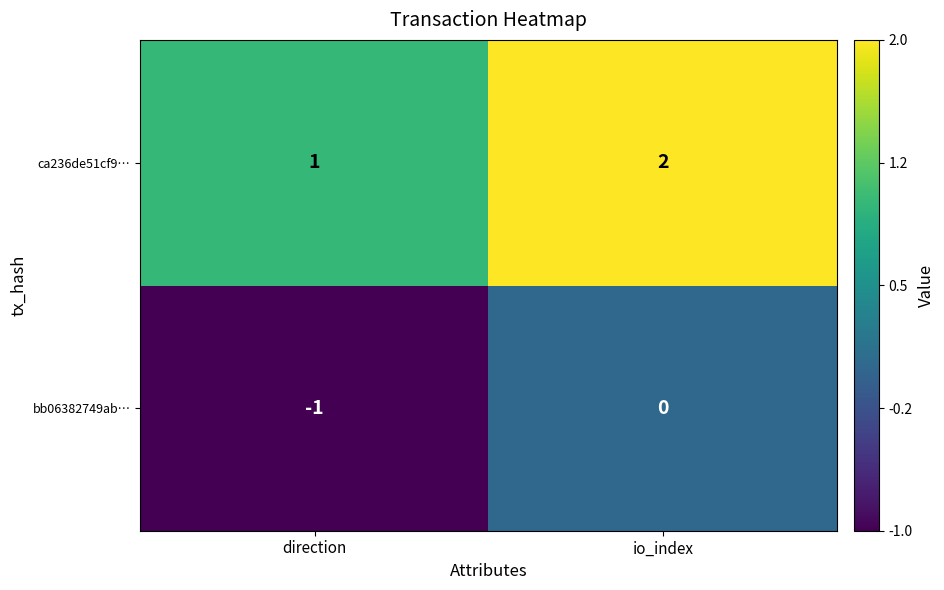

At which label is ca236de51cf9… closest to 1?

direction